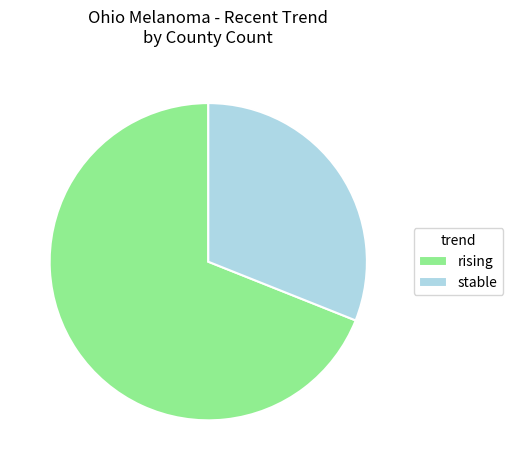

What is the majority slice?

rising